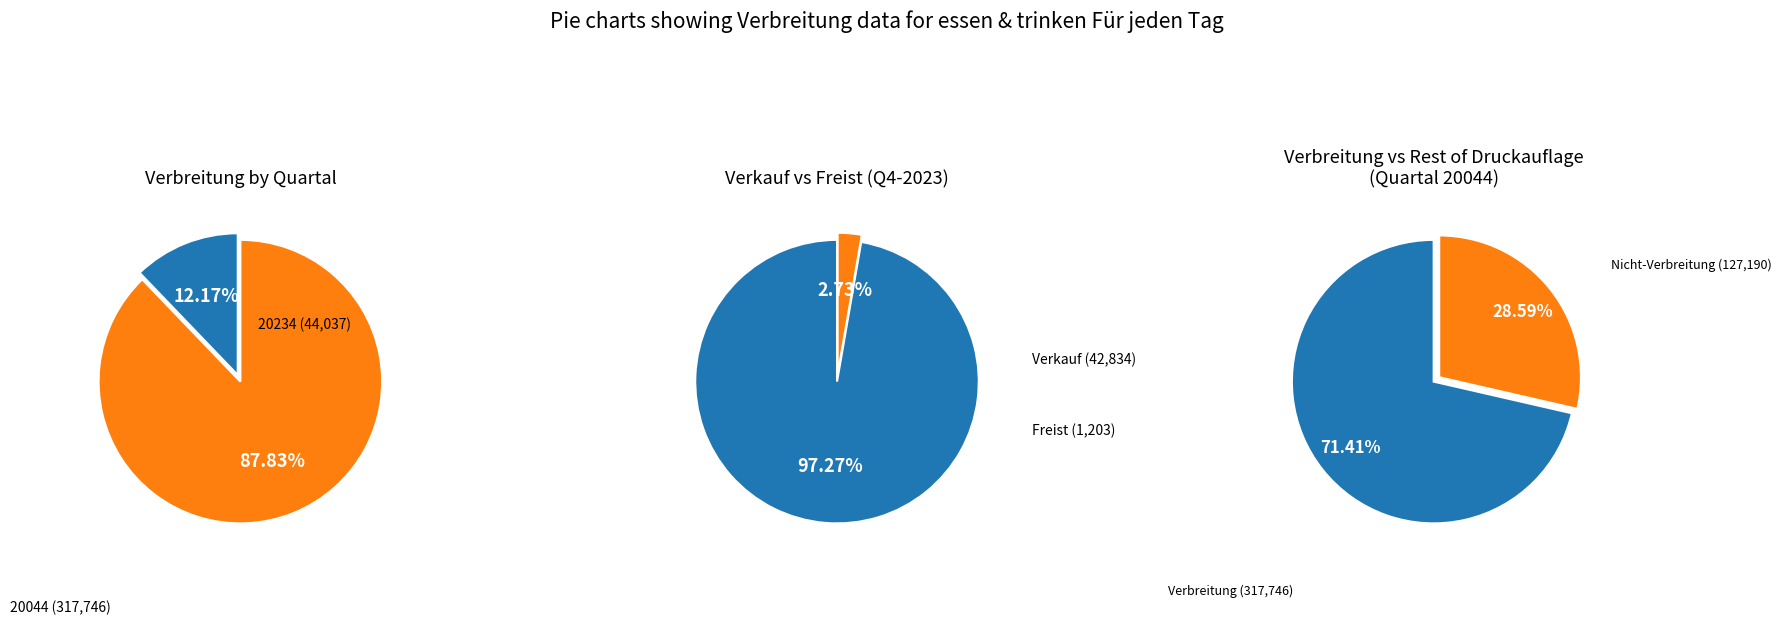

What is the ratio of the value at 20044 to the value at 20234?

7.2